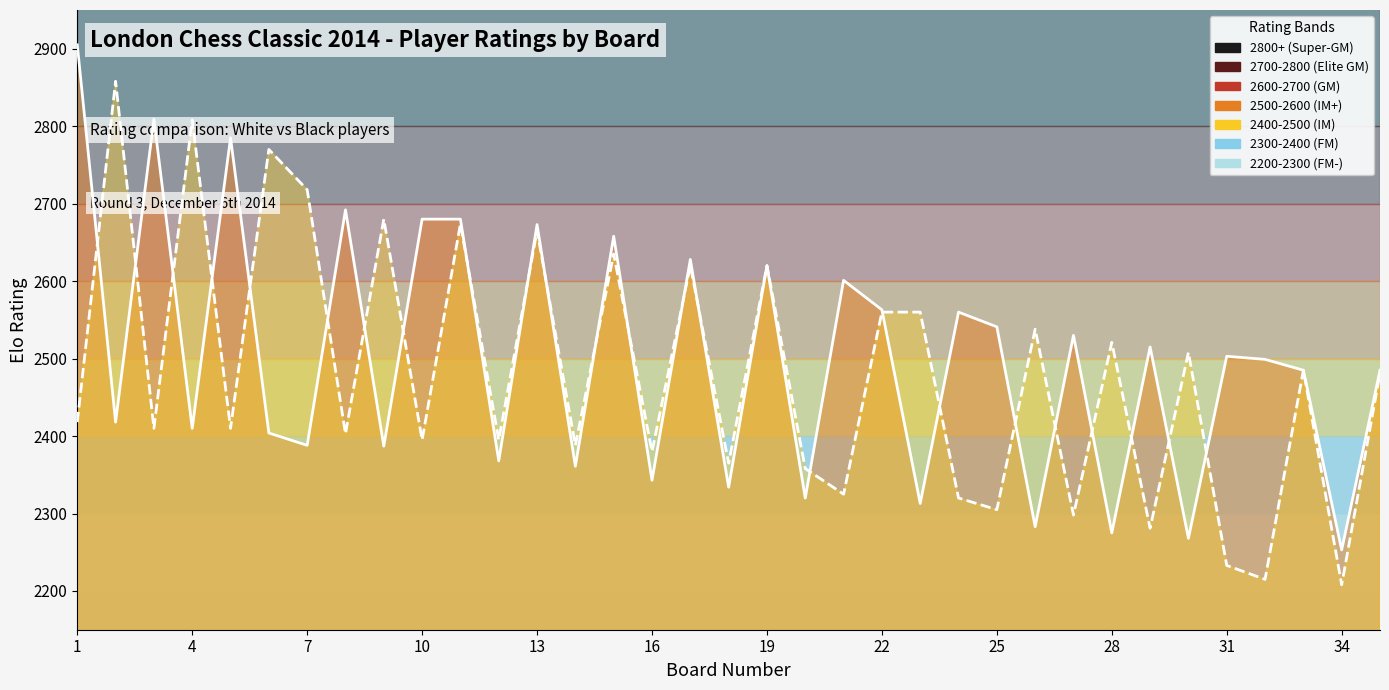

Which label corresponds to the largest value in the chart?

1